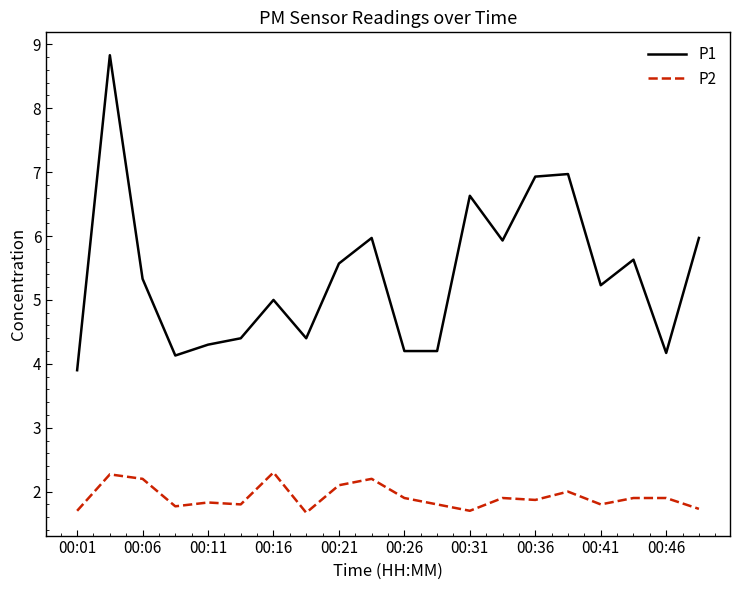

Does the chart have visible grid lines?

No